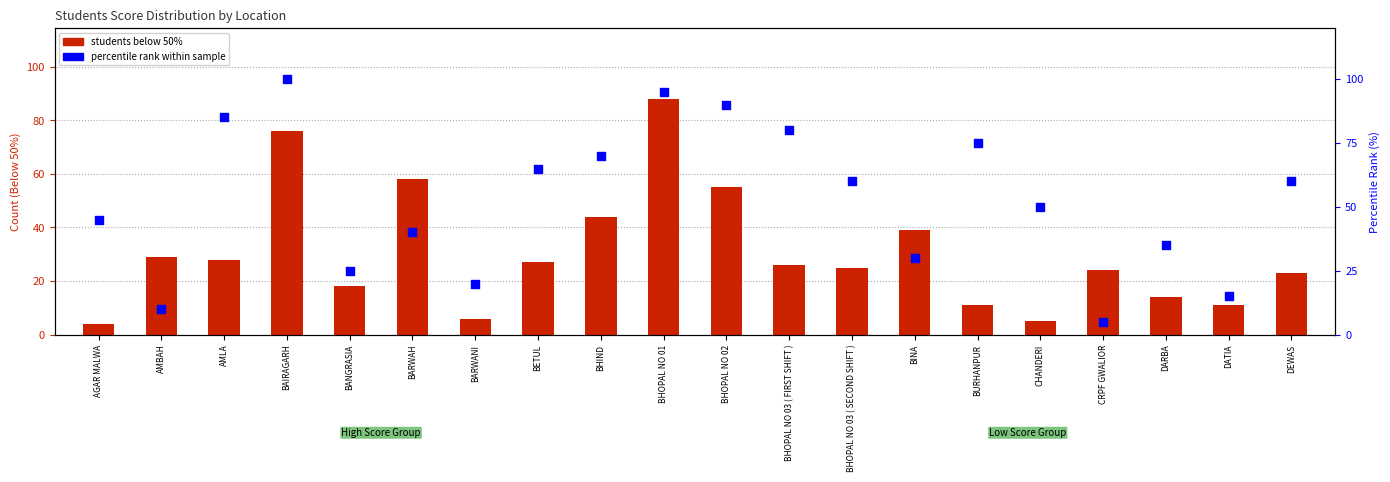

Is the value of students below 50% at CRPF GWALIOR greater than the value of percentile rank within sample at BETUL?

No